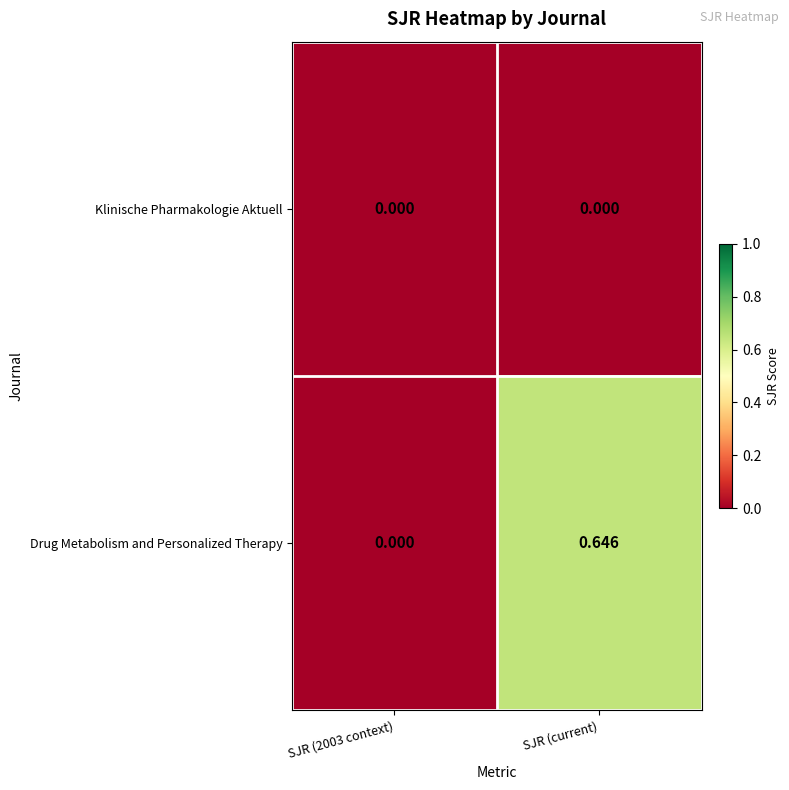

Which series changed the most between SJR (2003 context) and SJR (current)?

Drug Metabolism and Personalized Therapy